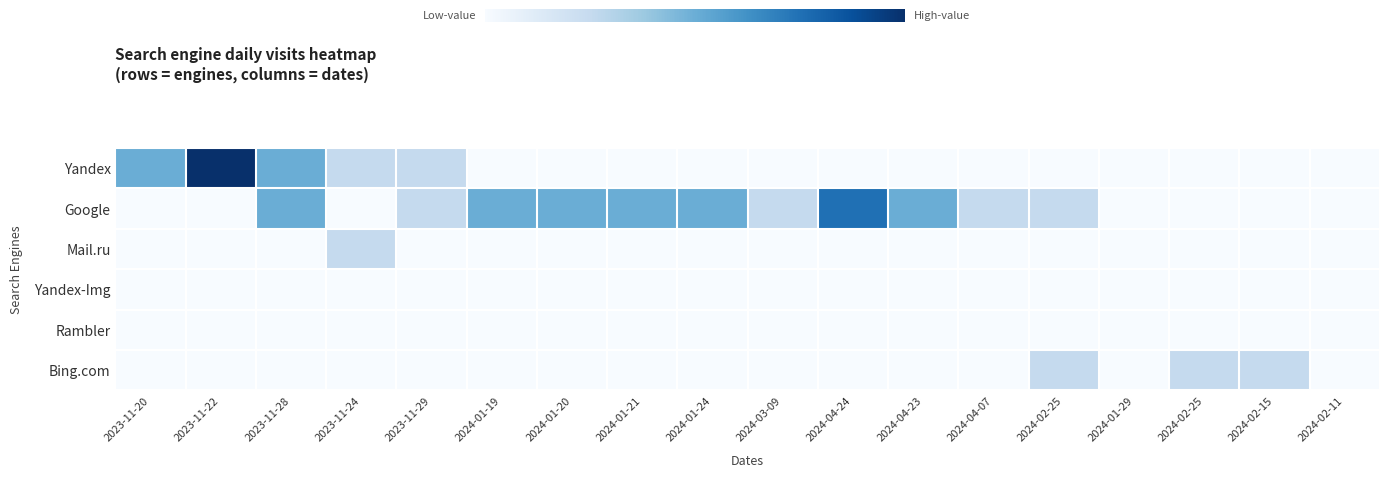

Which series has the largest range (max minus min)?

Yandex